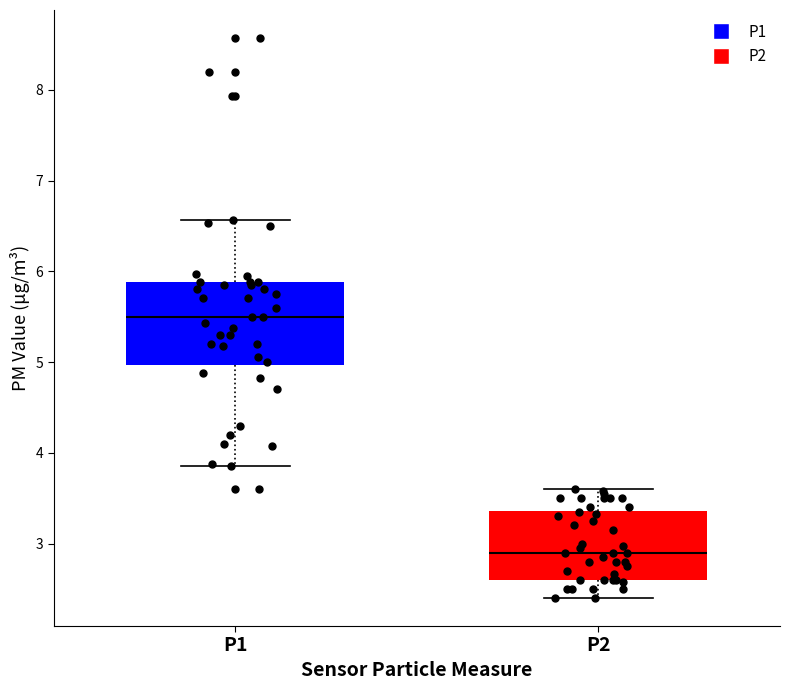

Which box has the lowest median line?

P2